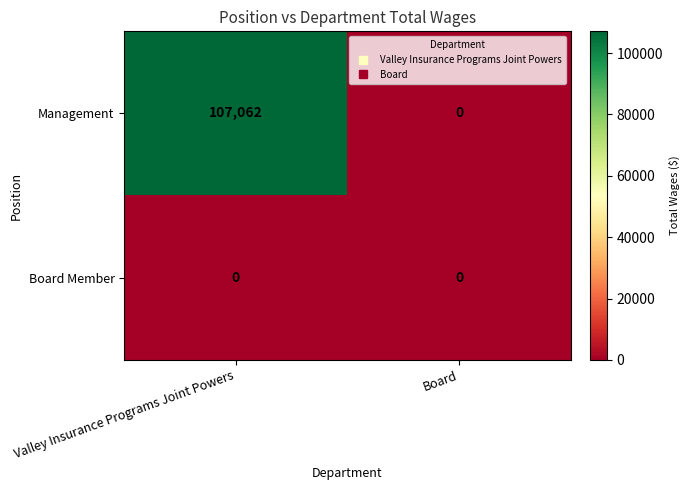

How many data points does each series have?

2